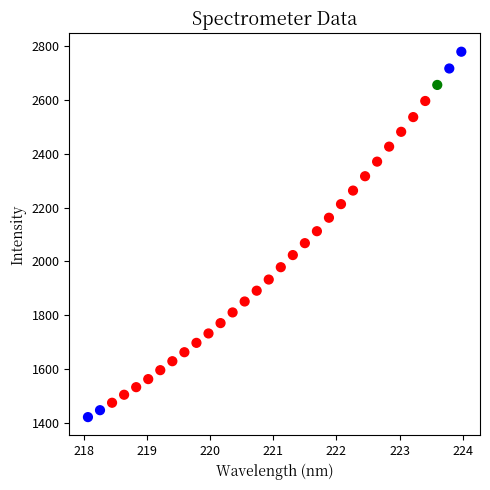

What is the range of X values (max minus min)?

5.9